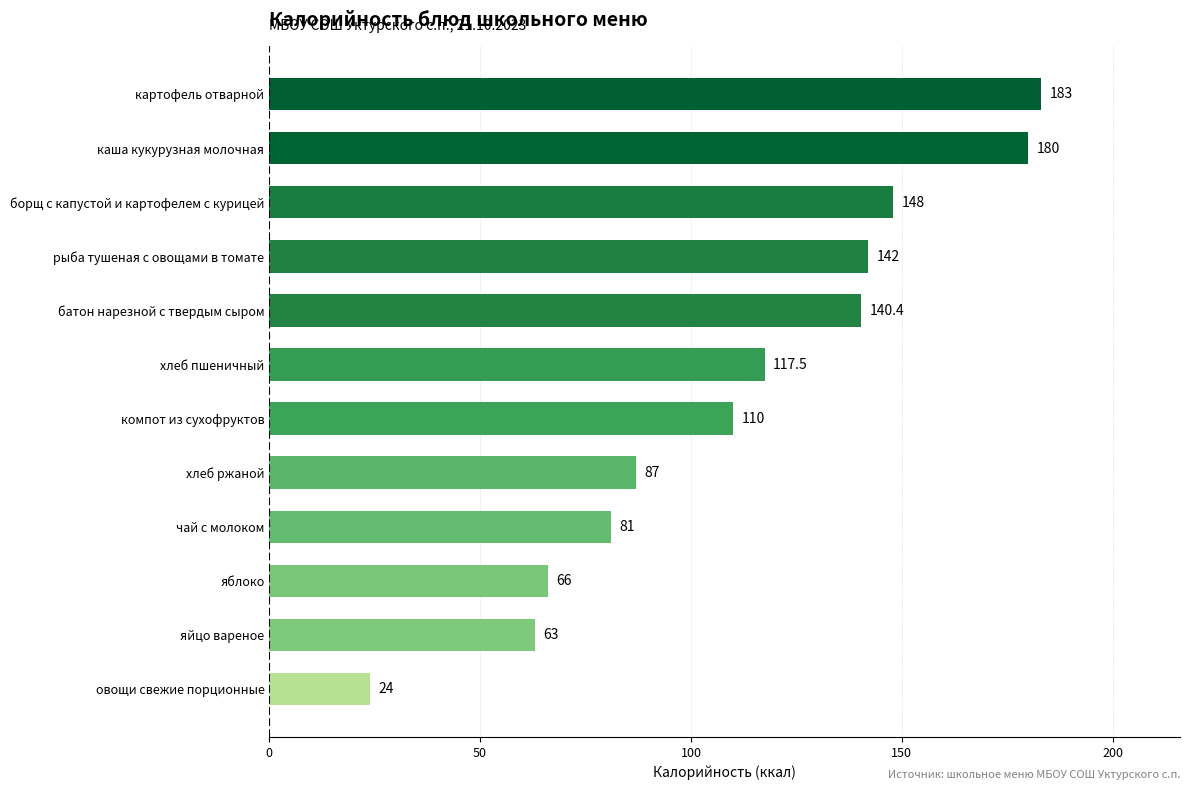

What is the smallest value displayed?

24.0